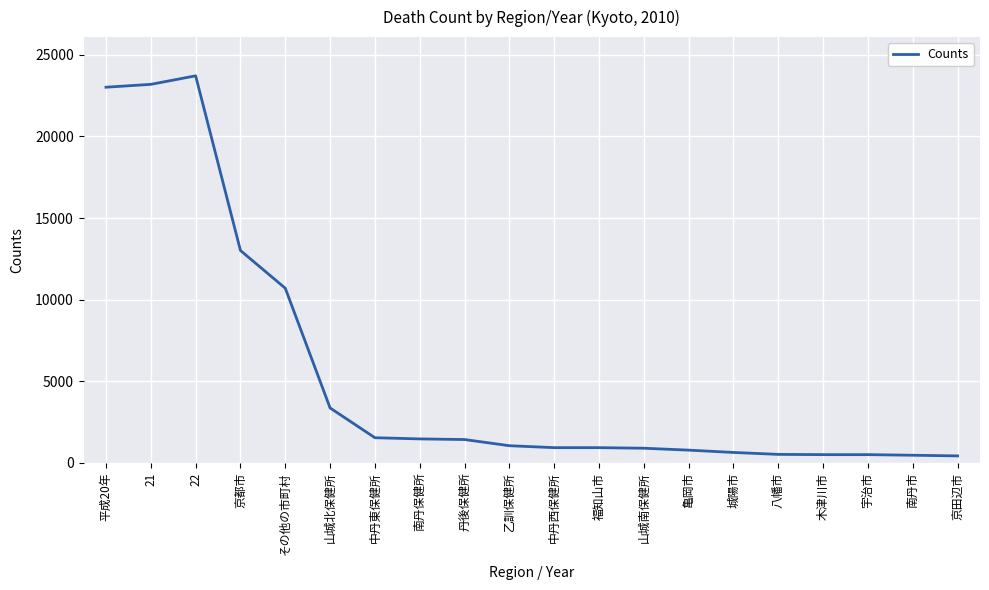

What is the ratio of the value at 八幡市 to the value at 宇治市?

1.0